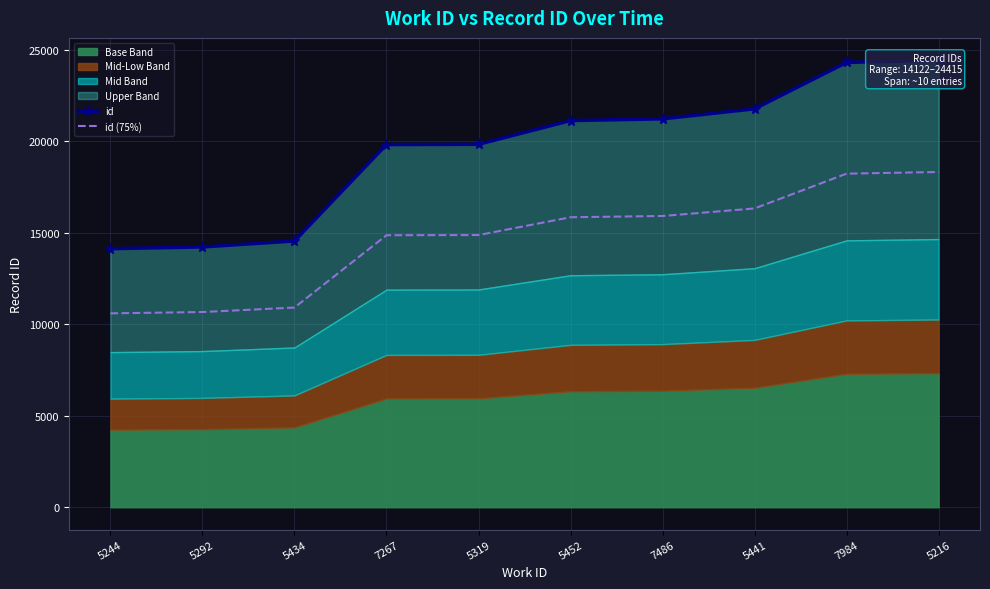

What is the difference between the maximum and minimum values in the id (75%) series?

7719.8